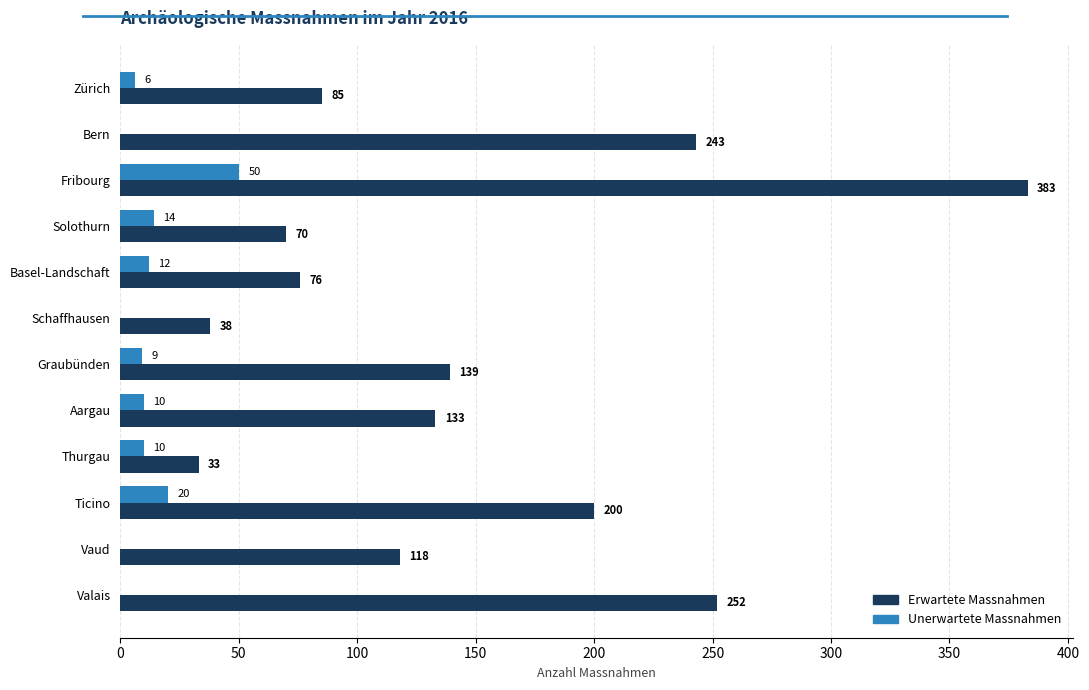

Between Vaud and Valais, which series saw the biggest shift?

Erwartete Massnahmen